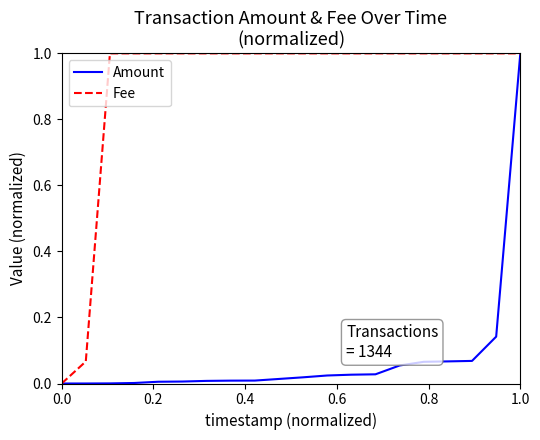

What is the maximum value for Fee?

1.0